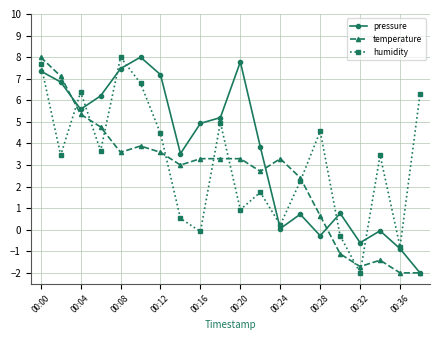

What is the value of the pressure point at the 1st from the left?

7.4